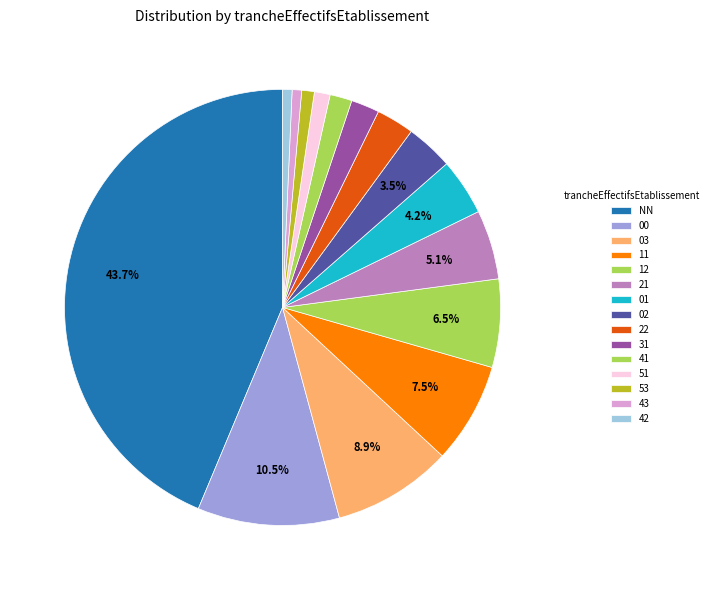

What is the smallest slice in the pie chart?

43